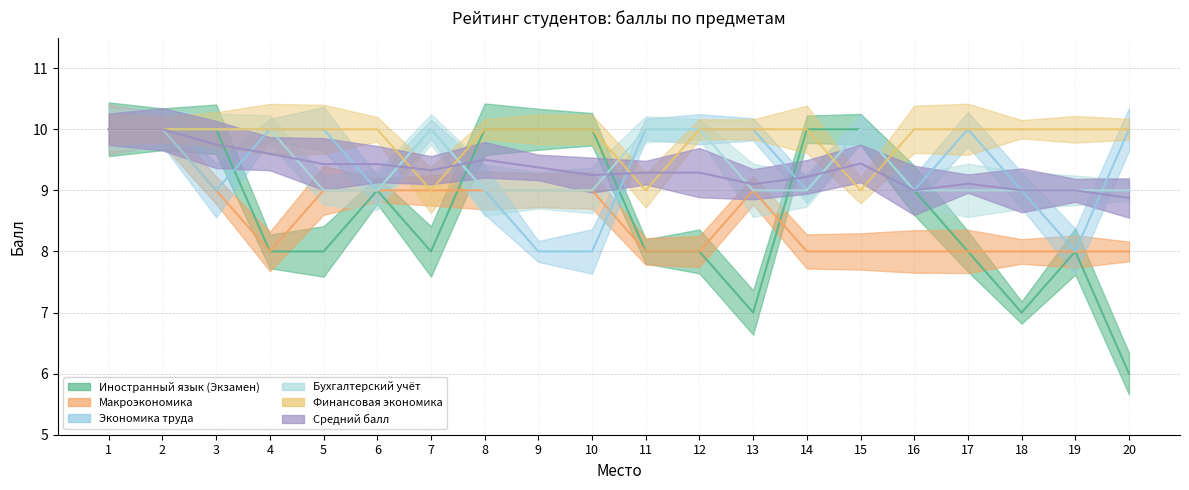

How many data points does each series have?

20